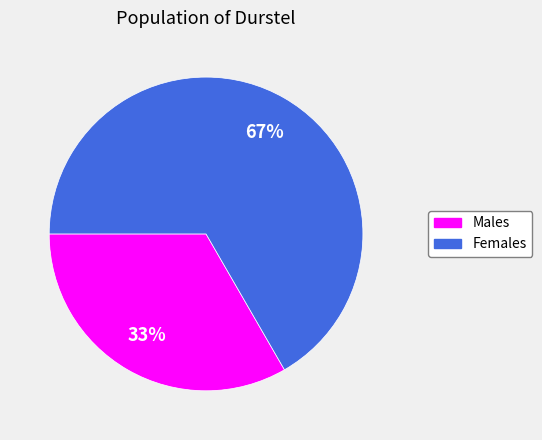

Does any single category account for the majority?

Yes